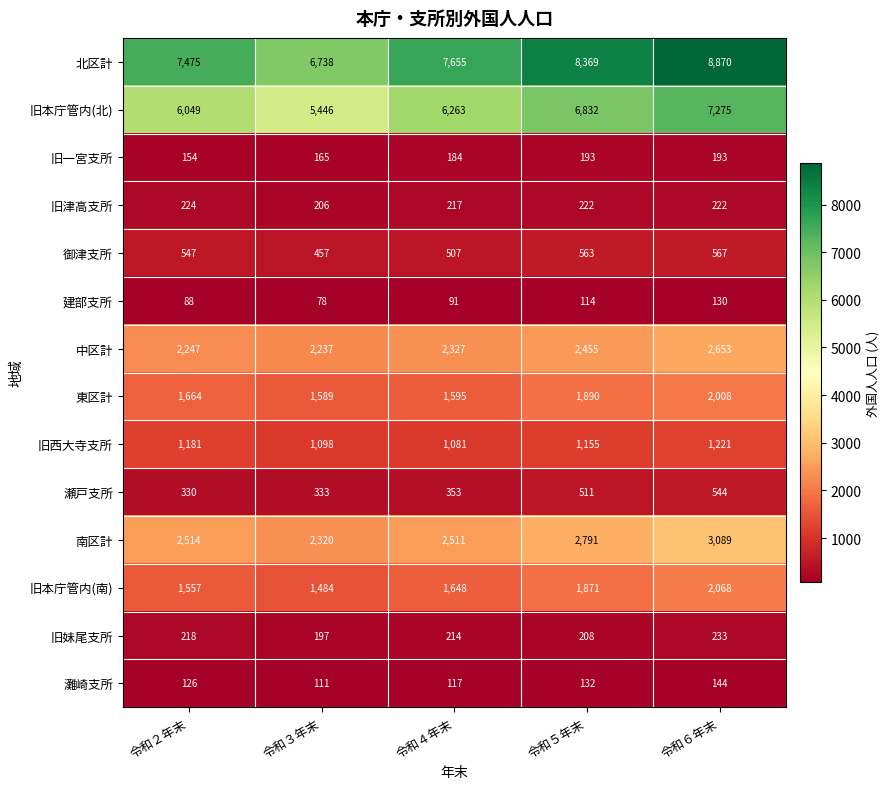

At which category is the sum across all series the highest?

令和６年末